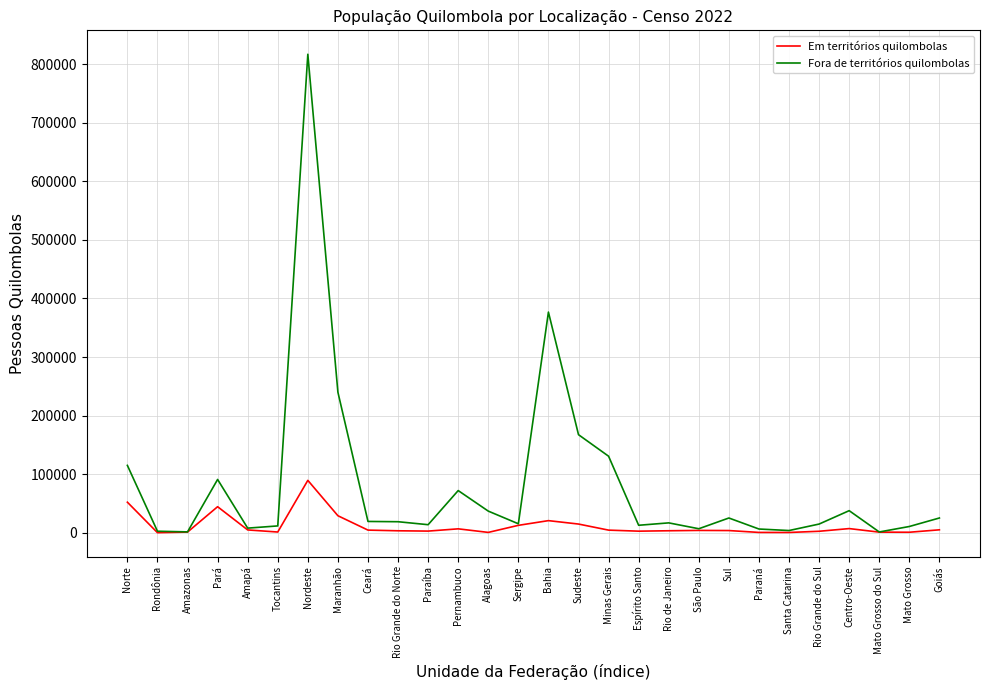

What is the highest value of the Fora de territórios quilombolas series?

816816